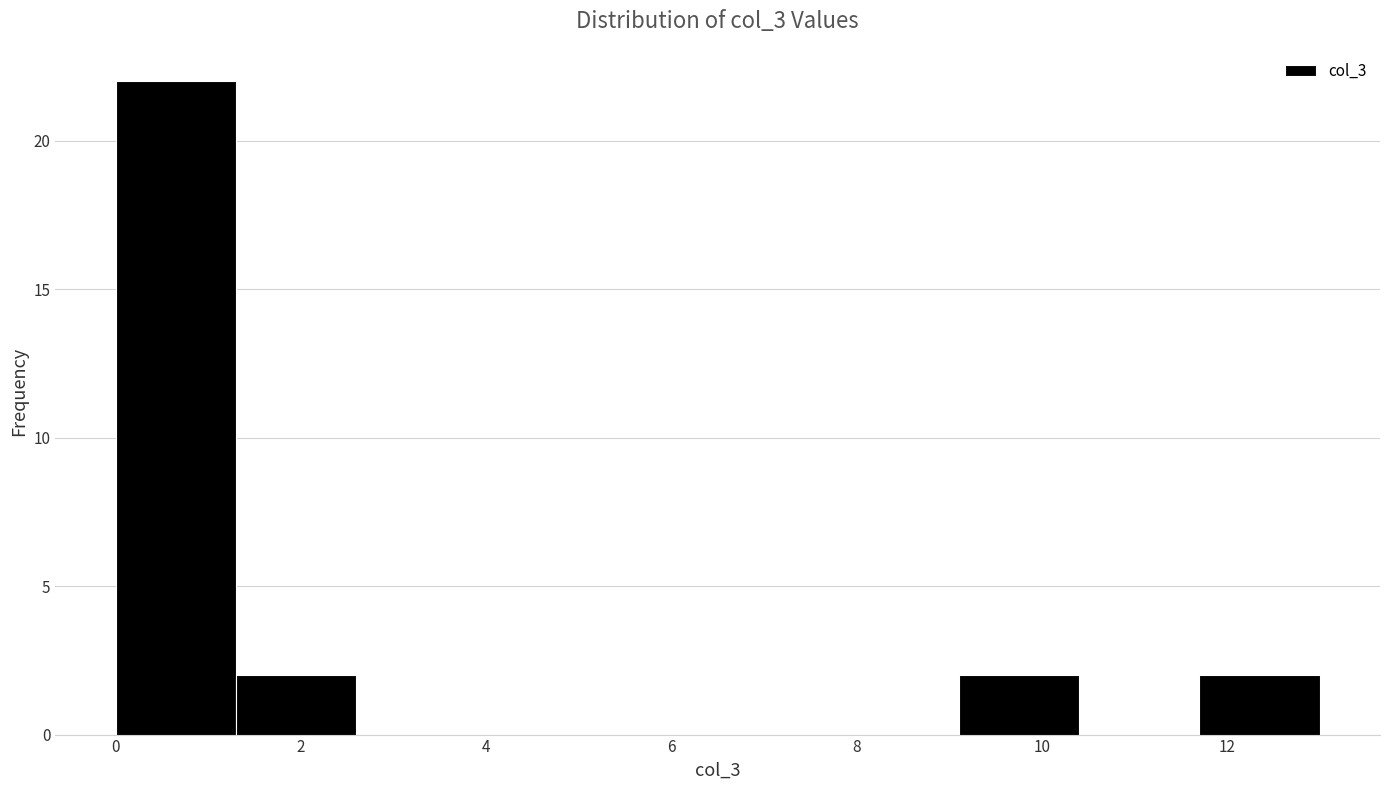

Over which range of the x-axis is the bar tallest?

0.0 to 1.3